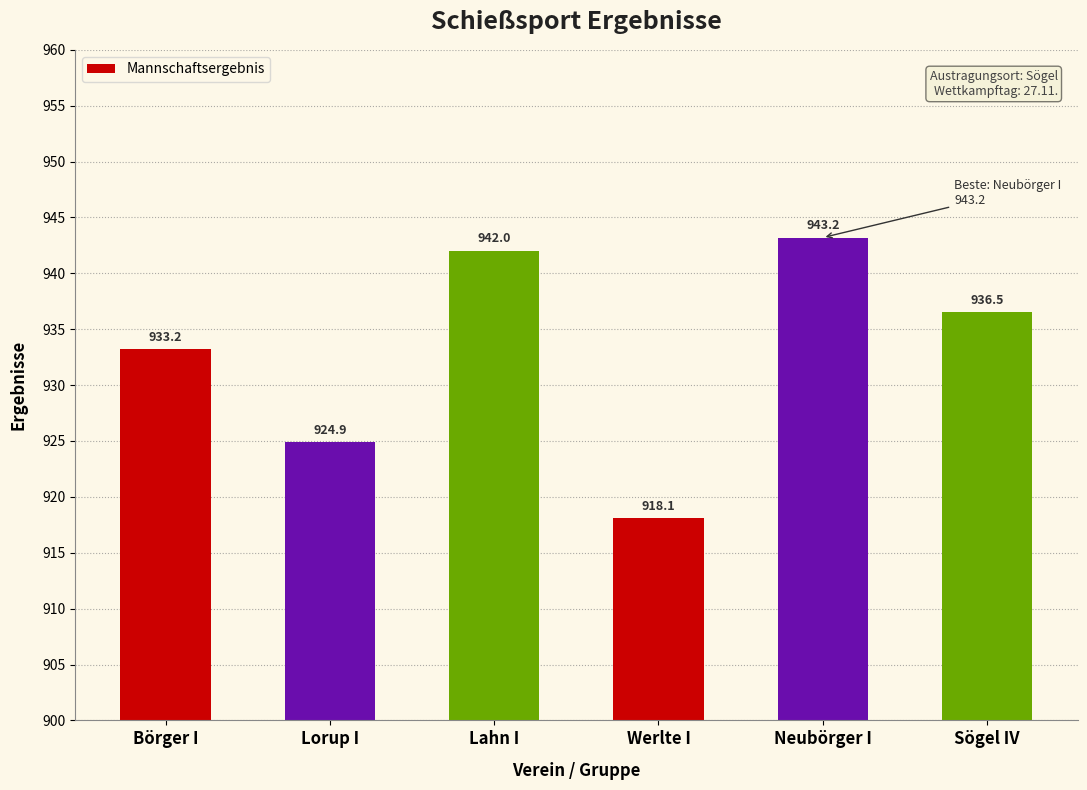

What is the sum of all values?

5597.9